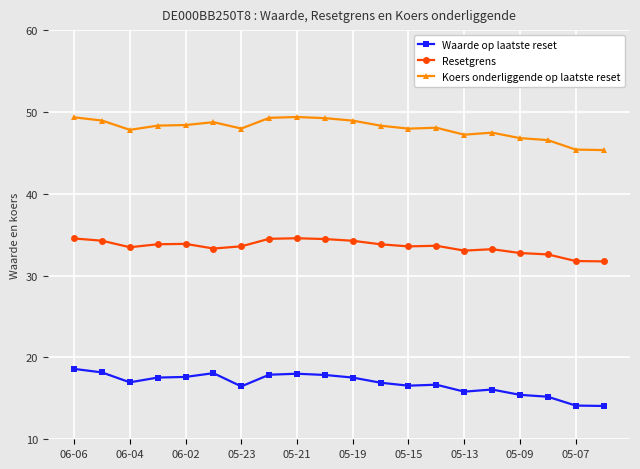

At how many categories does at least one series exceed 14?

20